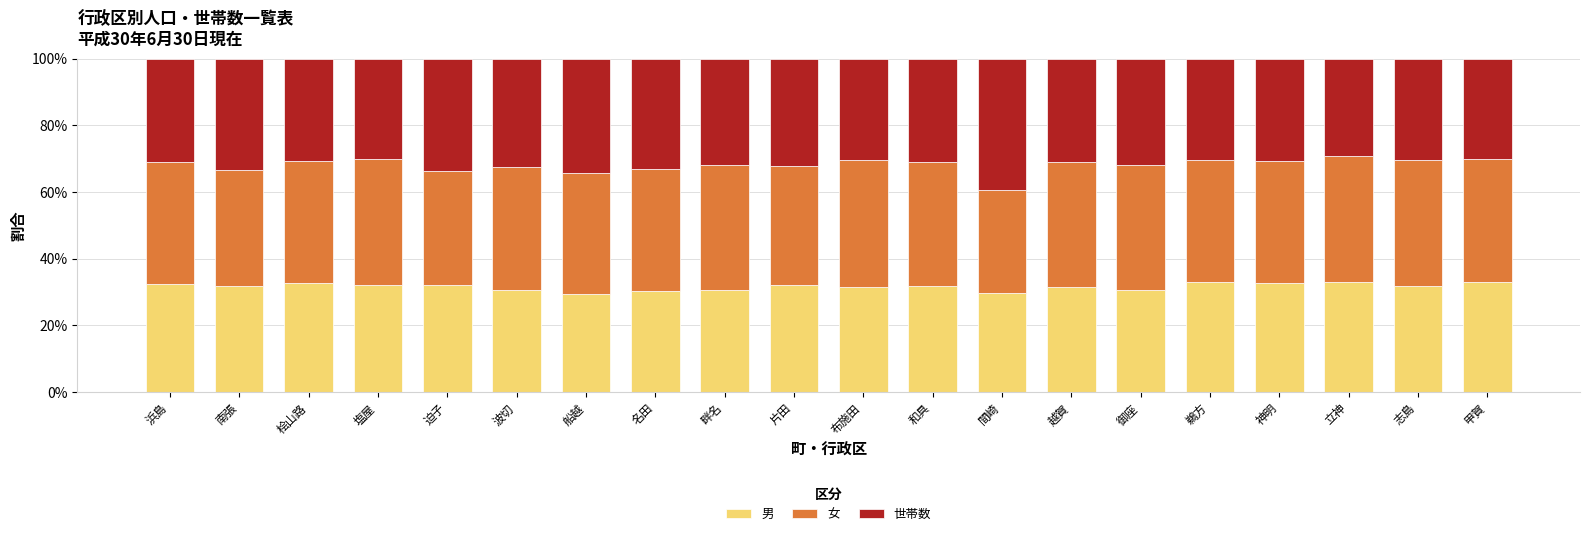

What is the difference between the maximum and minimum values in the 男 series?

3.6